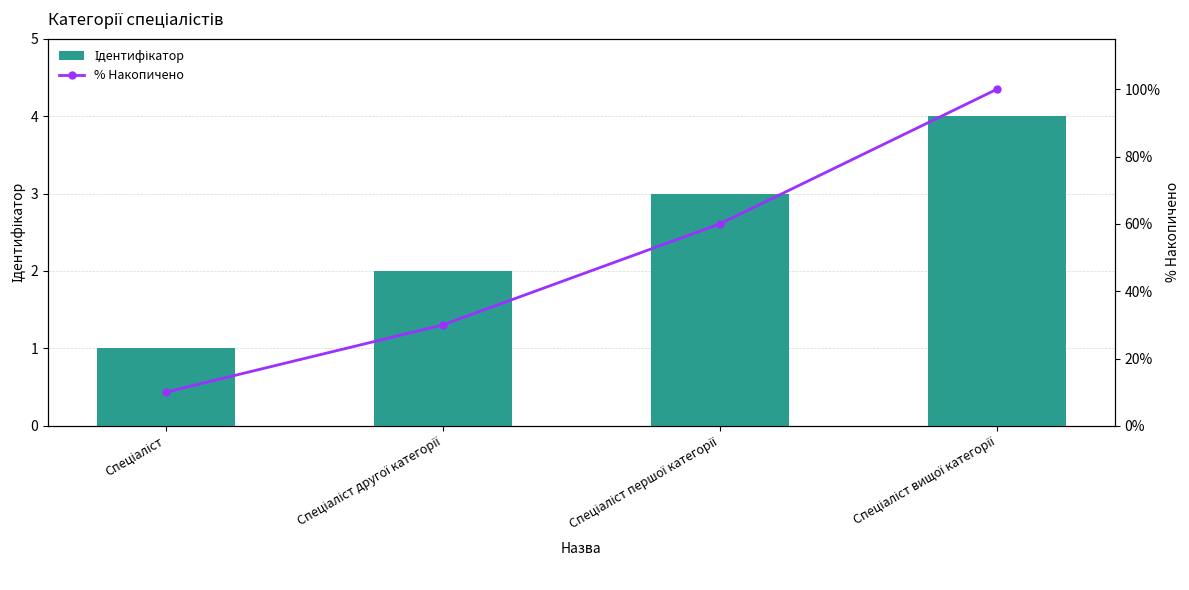

At which label is % Накопичено closest to 55?

Спеціаліст першої категорії